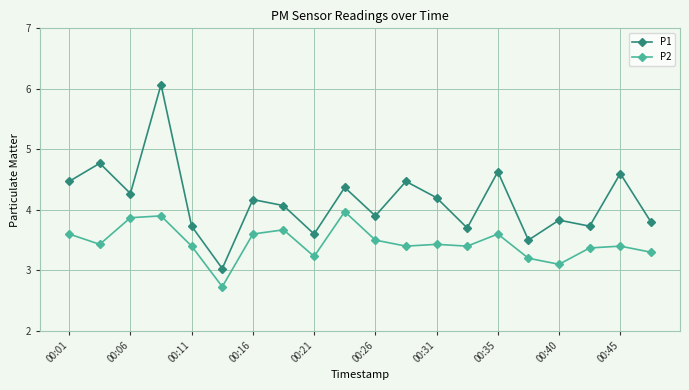

Rank the series by their maximum value, from lowest to highest.

P2, P1